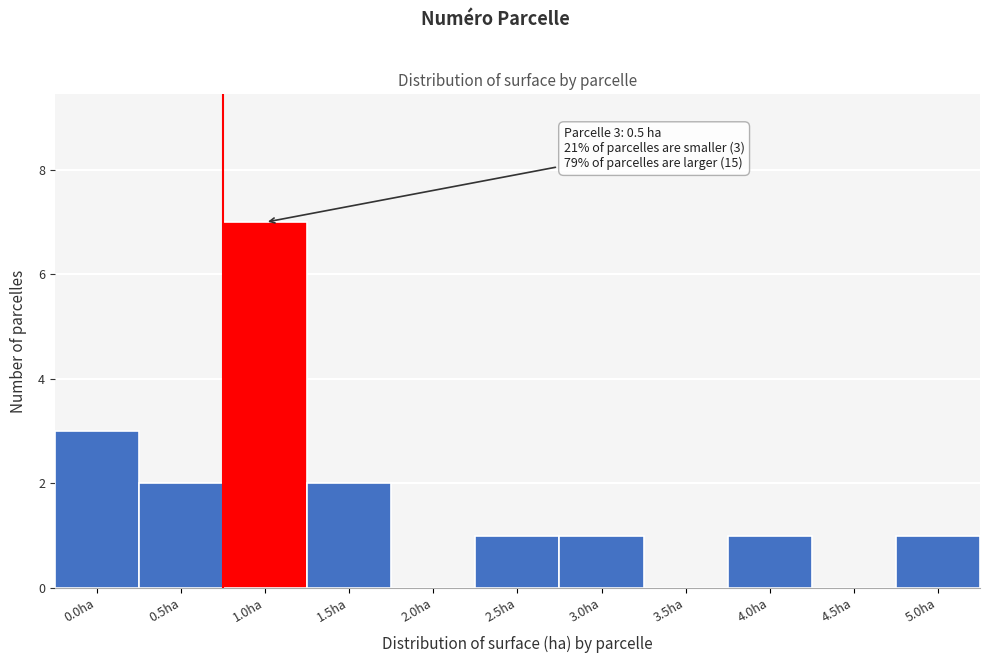

Reading left to right, transcribe all the data shown in this chart.

0.0ha=3	0.5ha=2	1.0ha=7	1.5ha=2	2.0ha=0	2.5ha=1	3.0ha=1	3.5ha=0	4.0ha=1	4.5ha=0	5.0ha=1